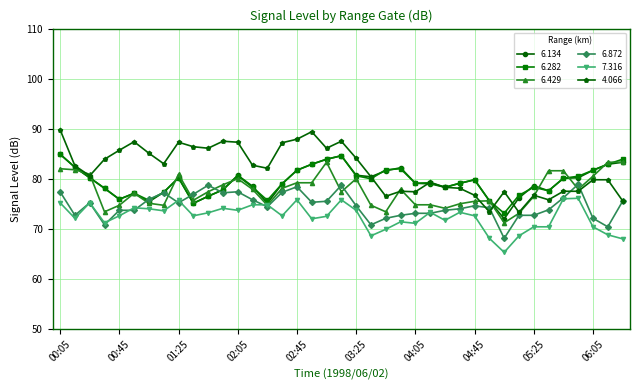

What is the minimum value for 4.066?

73.3